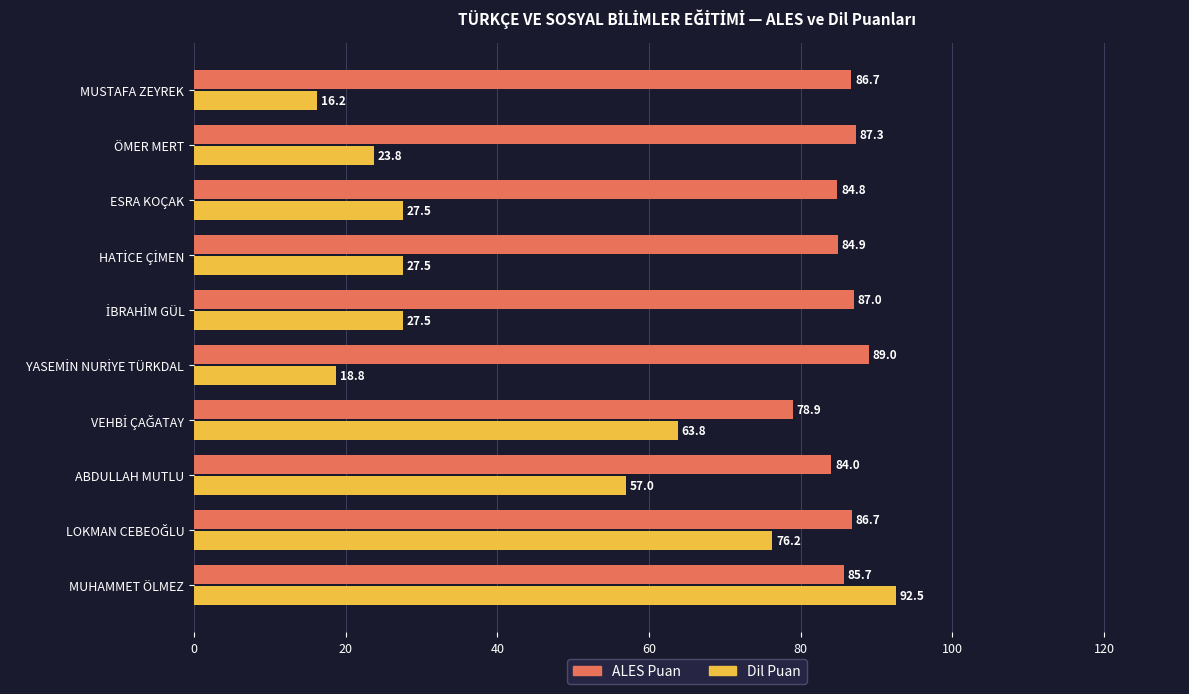

What is the highest value of the Dil Puan series?

92.5